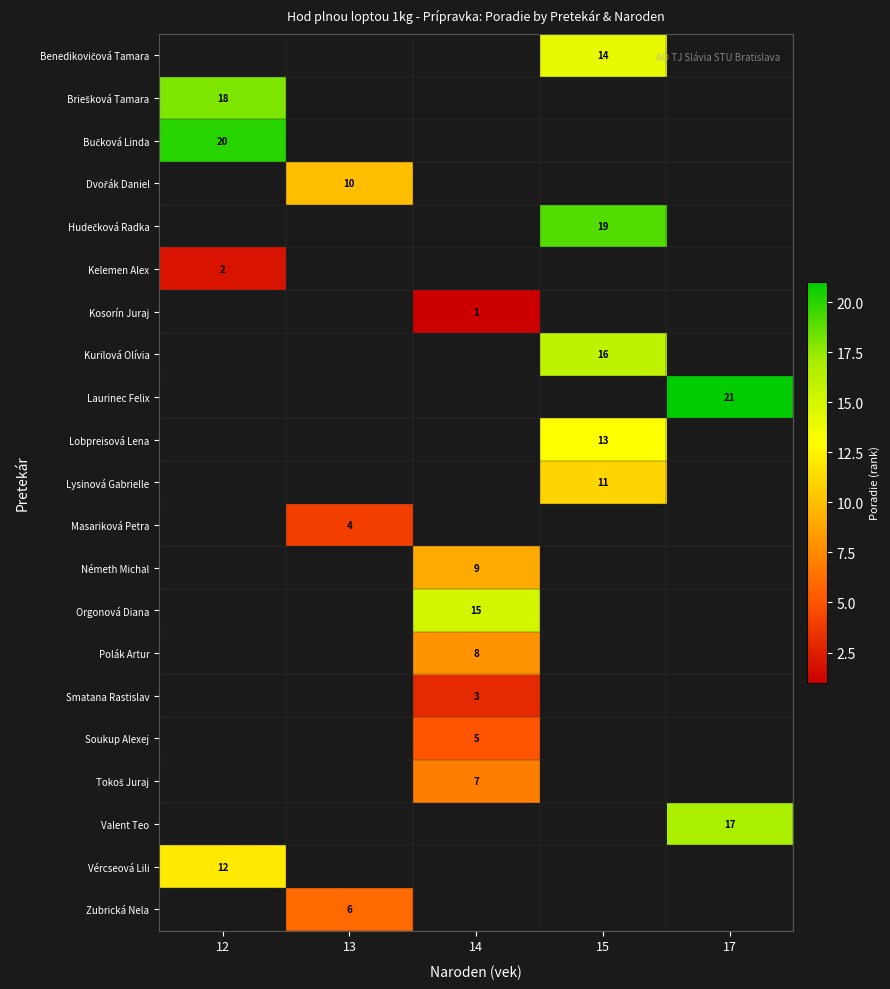

The value of Kelemen Alex at 12 is 2. True or false?

True